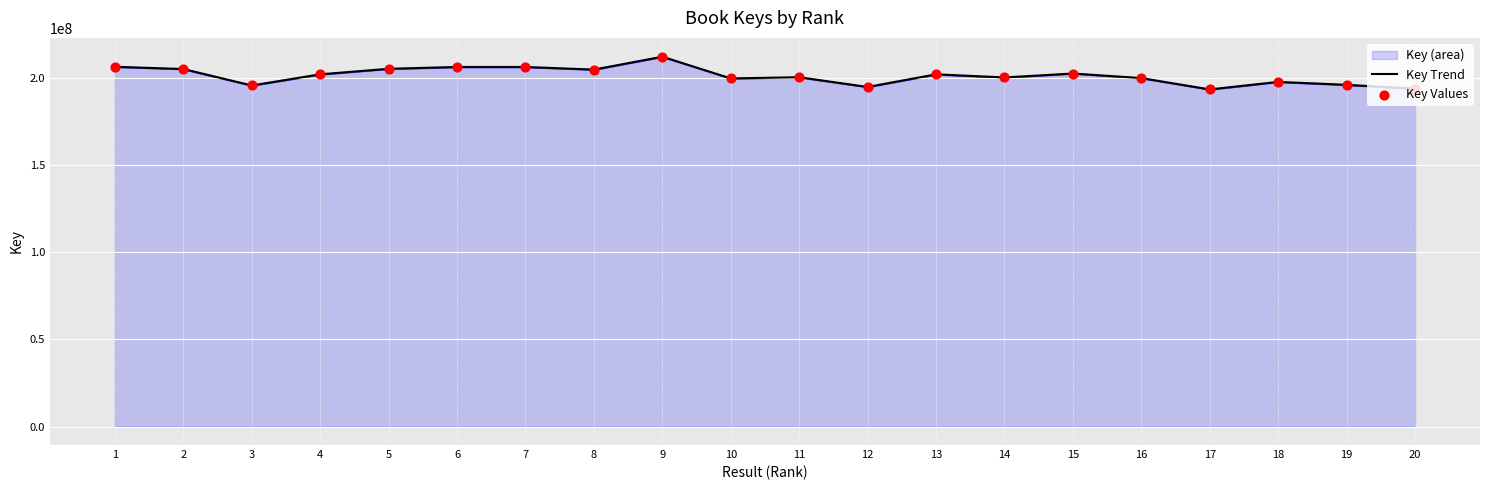

What is the total value across all series at 8?

410003998